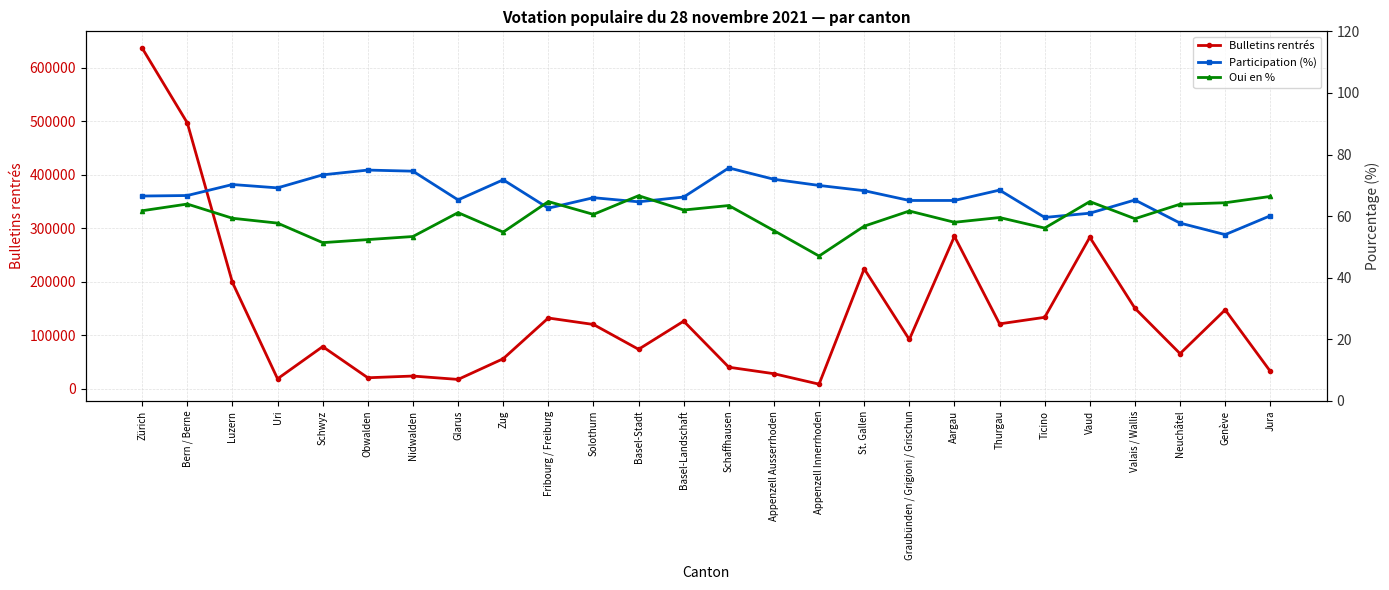

The value of Oui en % at Genève is 64.3. True or false?

True